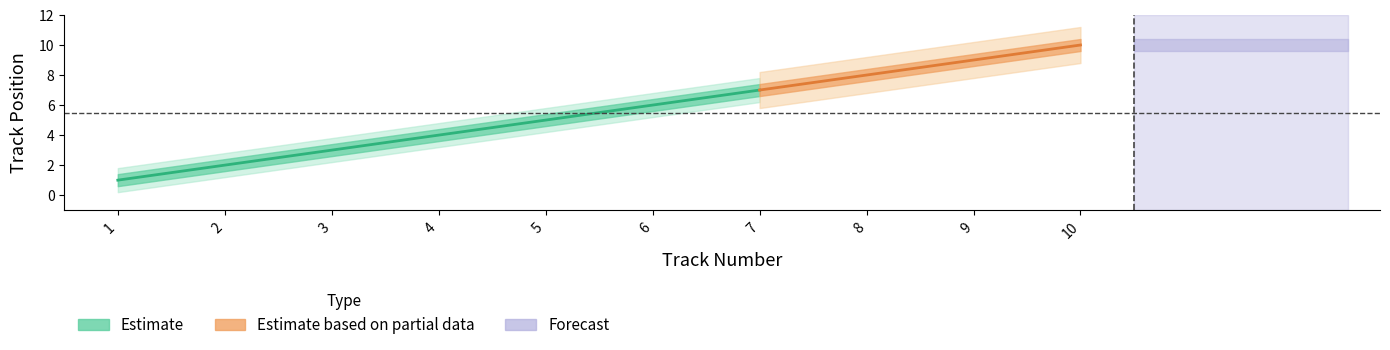

Reading right to left, what are all the values shown in this chart?

10	9	8	7	6	5	4	3	2	1